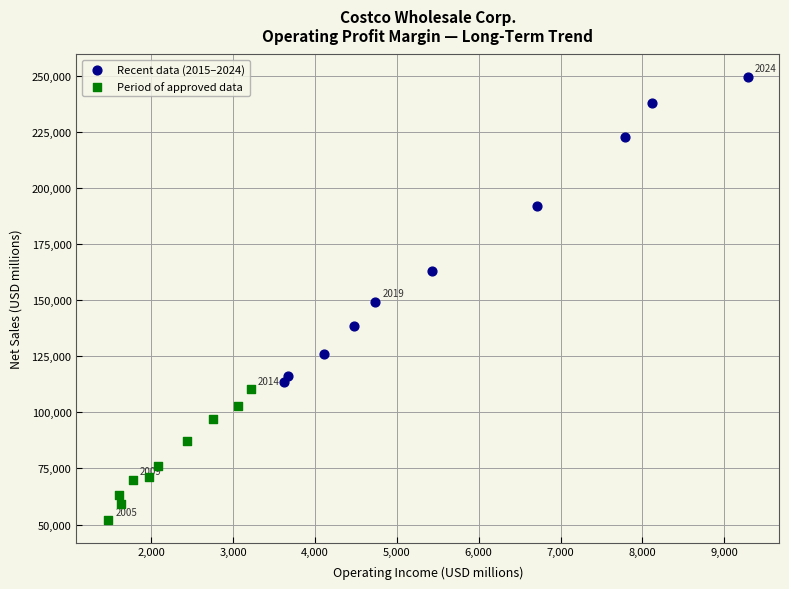

Which series has the largest Y range (max minus min)?

Recent data (2015–2024)